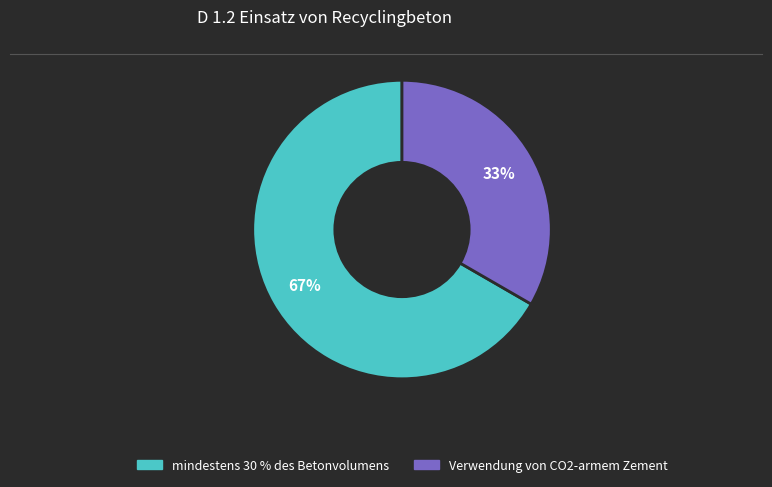

Which slice is the smallest?

Verwendung von CO2-armem Zement